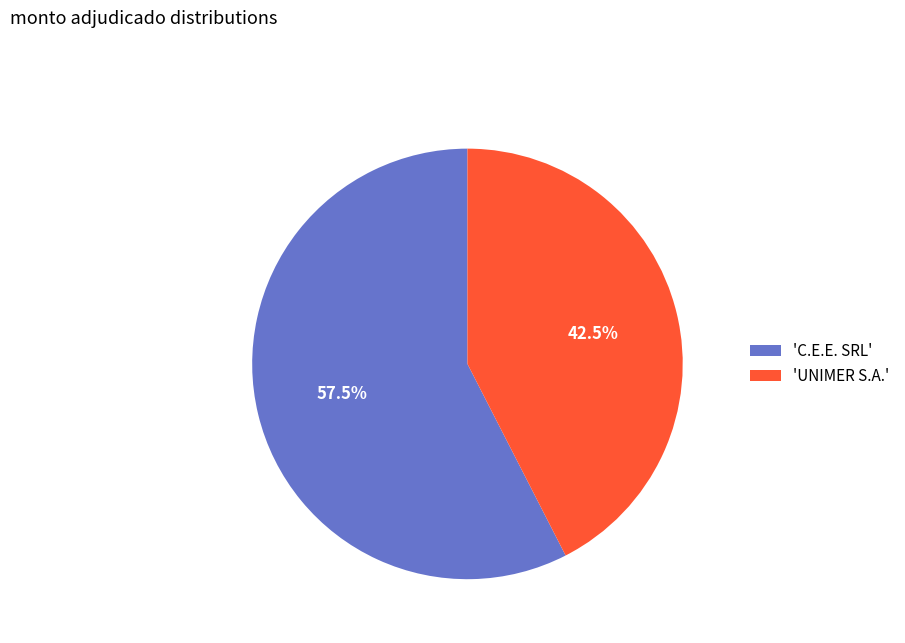

Rank the categories by value from lowest to highest.

'UNIMER S.A.', 'C.E.E. SRL'